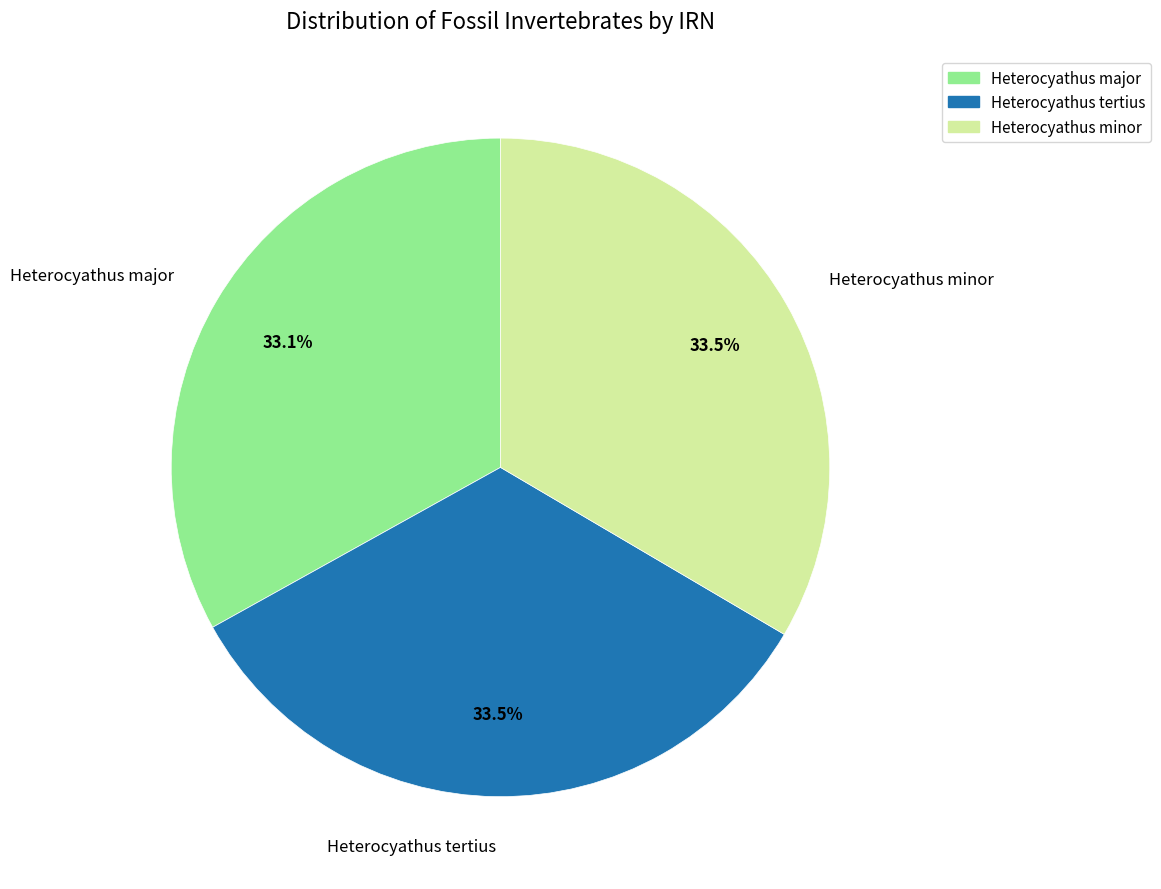

Do Heterocyathus major and Heterocyathus tertius together represent more than half of the pie?

Yes